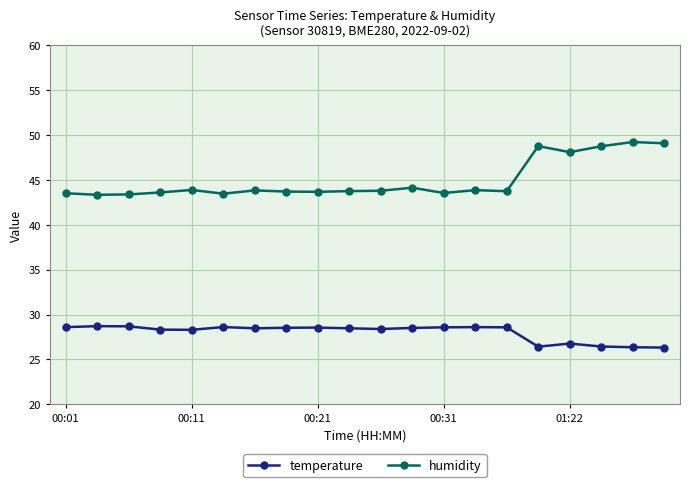

At how many categories does at least one series exceed 41?

20